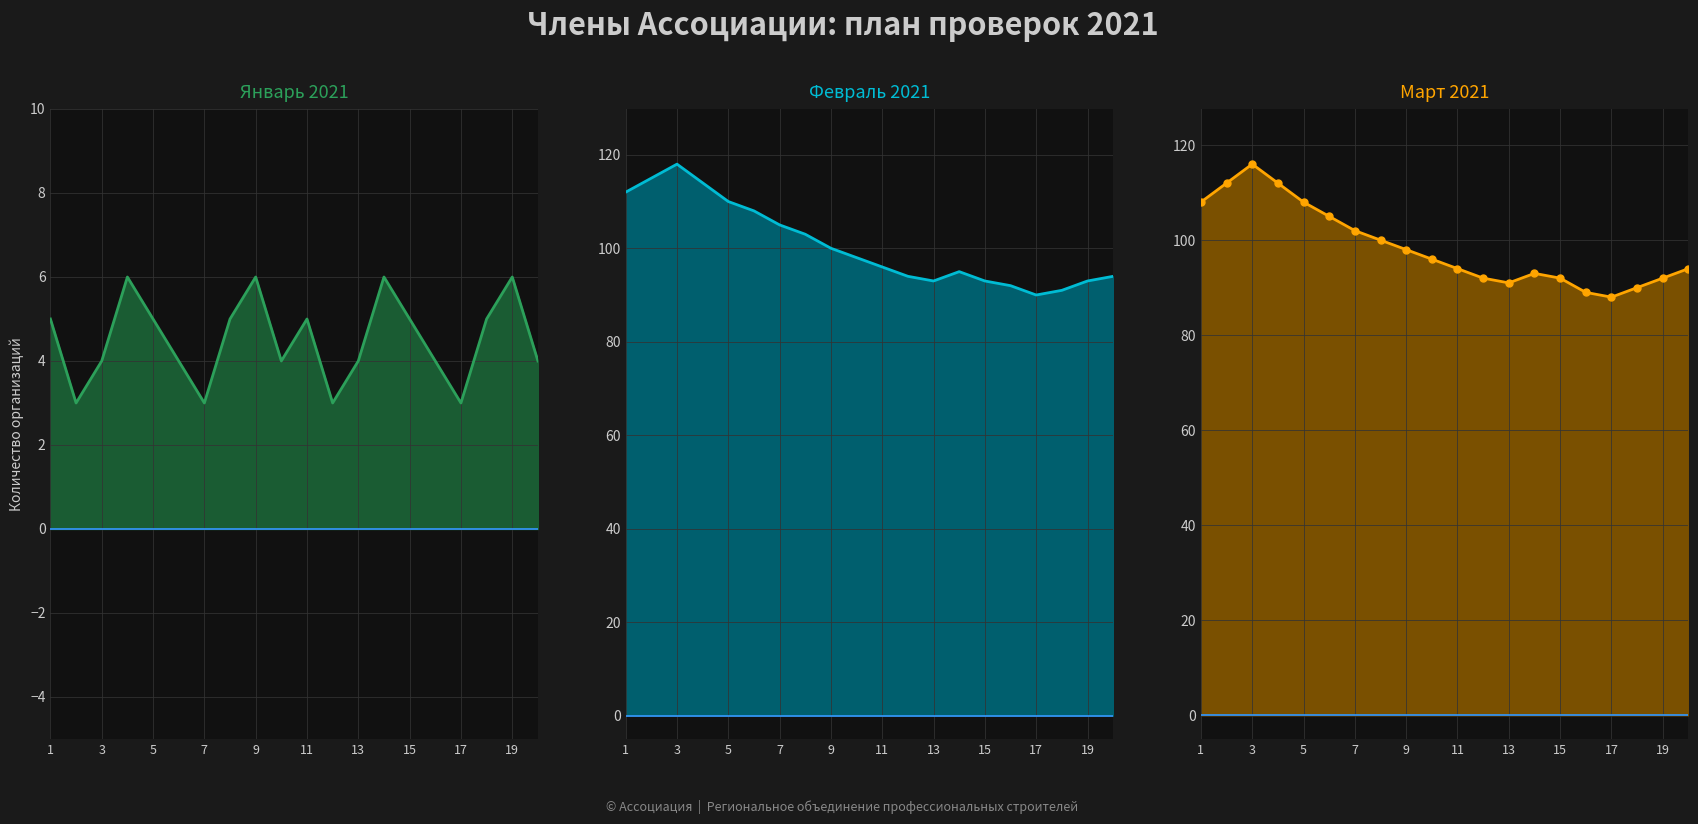

How many data points in ООО Тейя are less than 96?

10